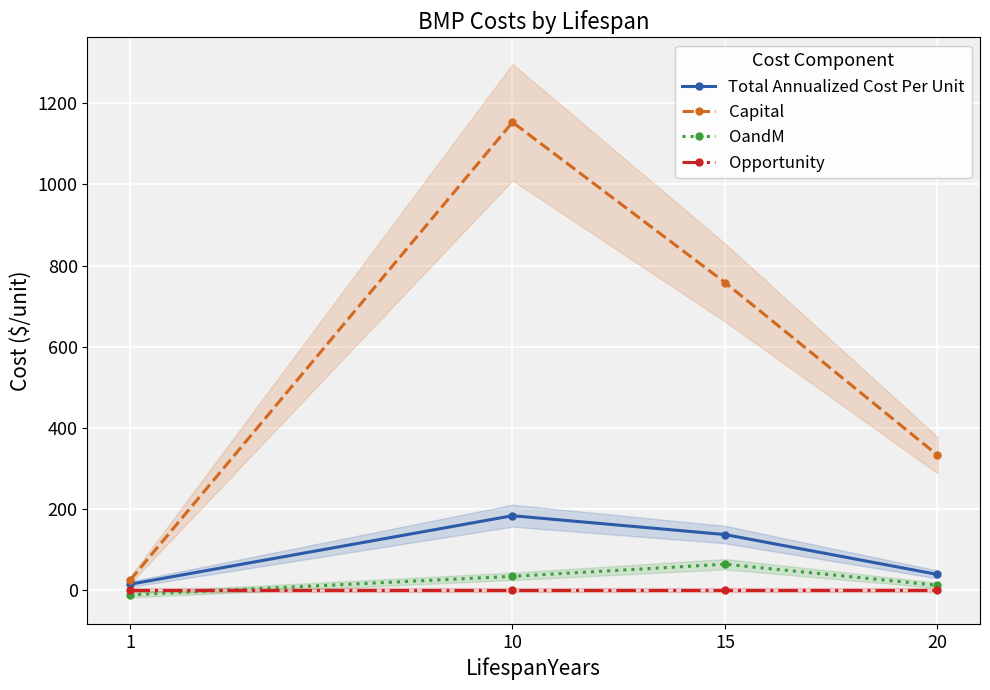

Which series has the largest total across all categories?

Capital